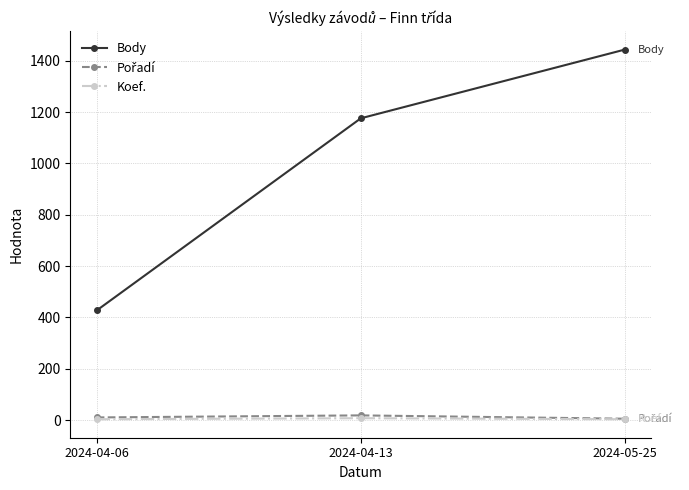

How many series are shown in this chart?

3